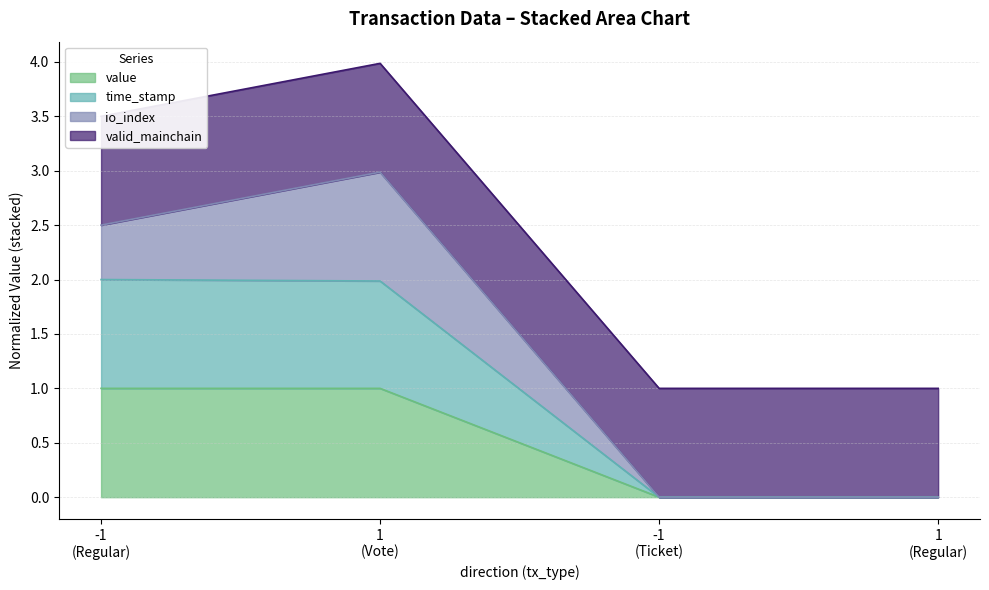

What are all the series names shown in the legend?

value, time_stamp, io_index, valid_mainchain